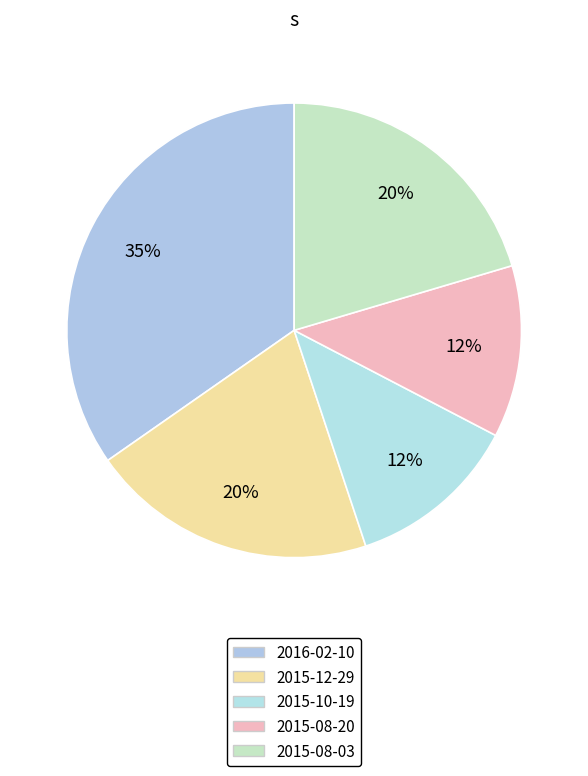

Between 2015-12-29 and 2015-10-19, which is larger?

2015-12-29